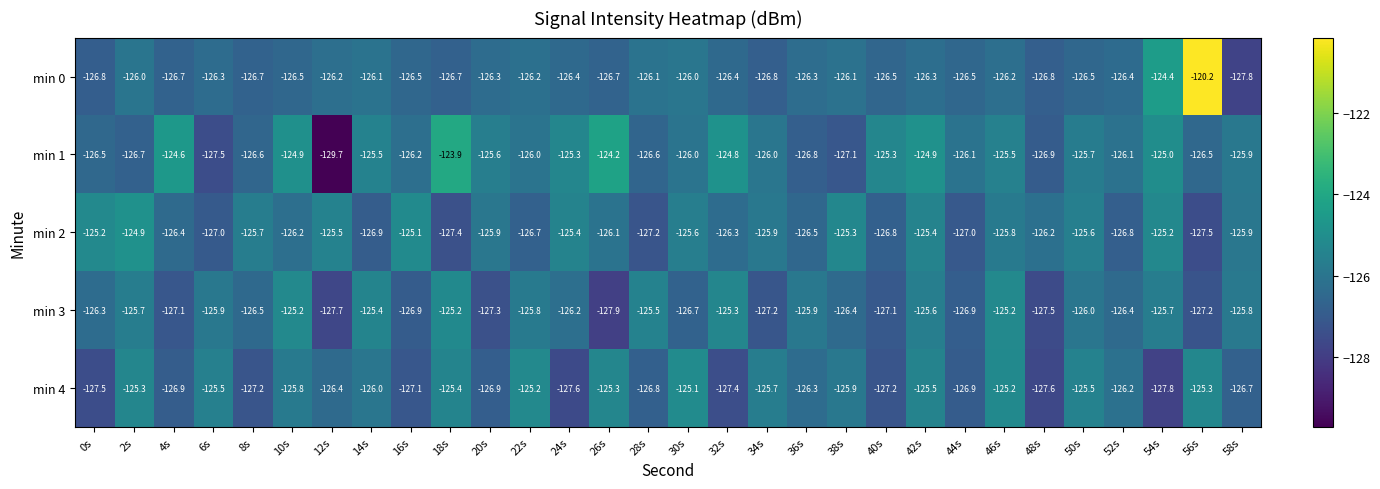

What is the maximum value shown in the chart?

-120.2